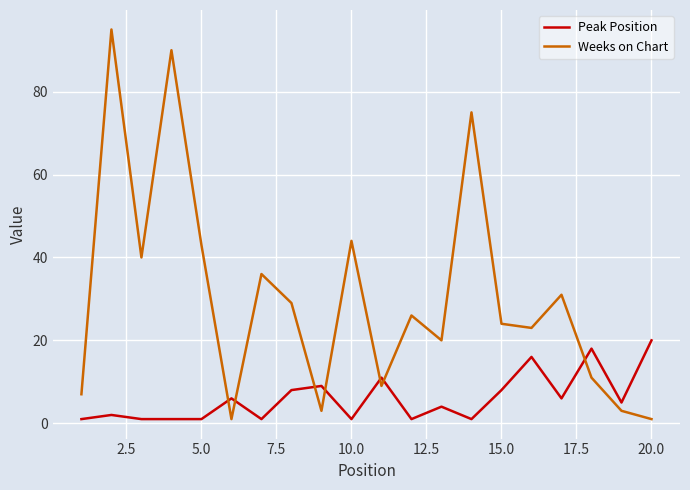

Which series has the largest range (max minus min)?

Weeks on Chart